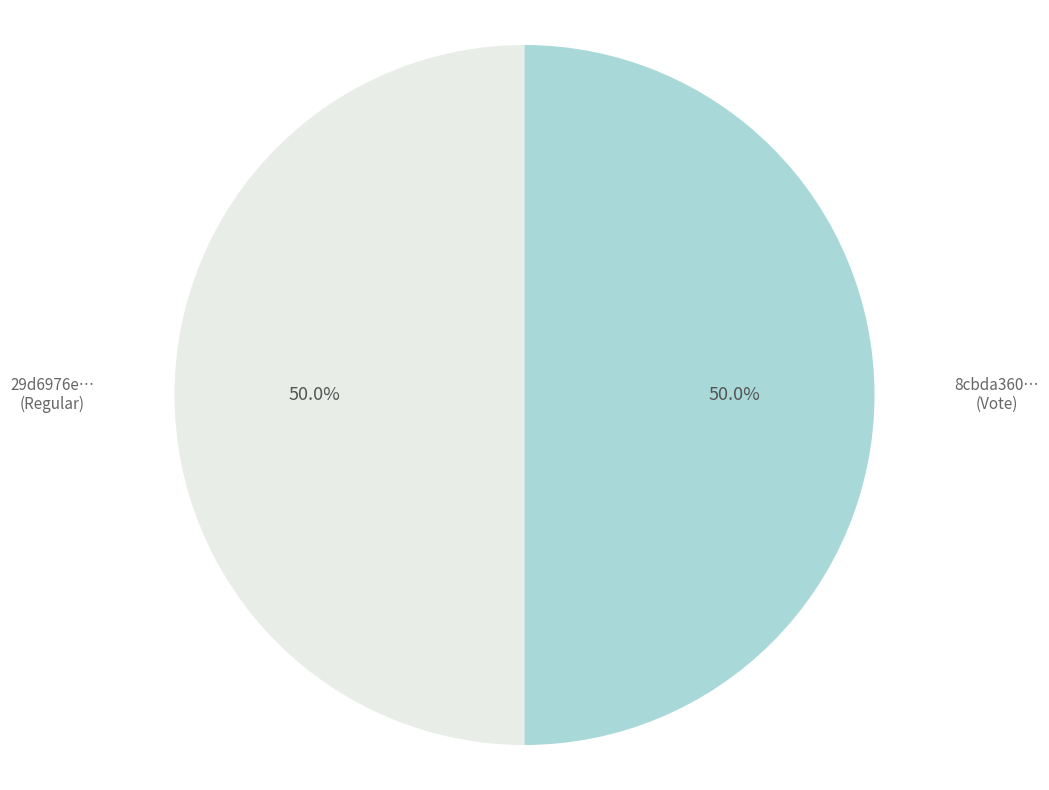

Do 29d6976e… (Regular) and 8cbda360… (Vote) together represent more than half of the pie?

Yes